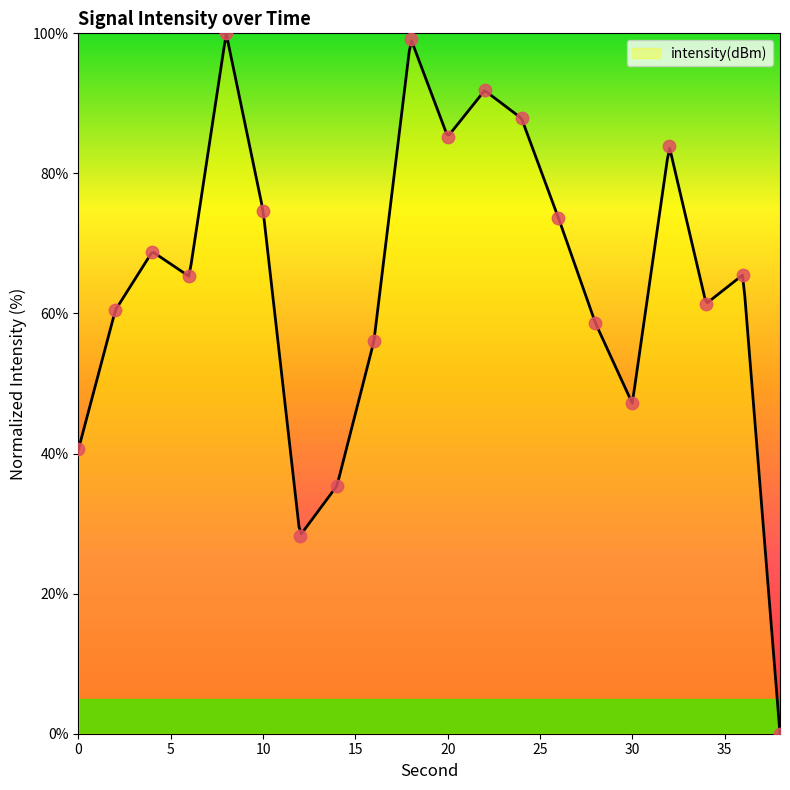

Approximately how many times larger is the value at 14 compared to 2?

0.6